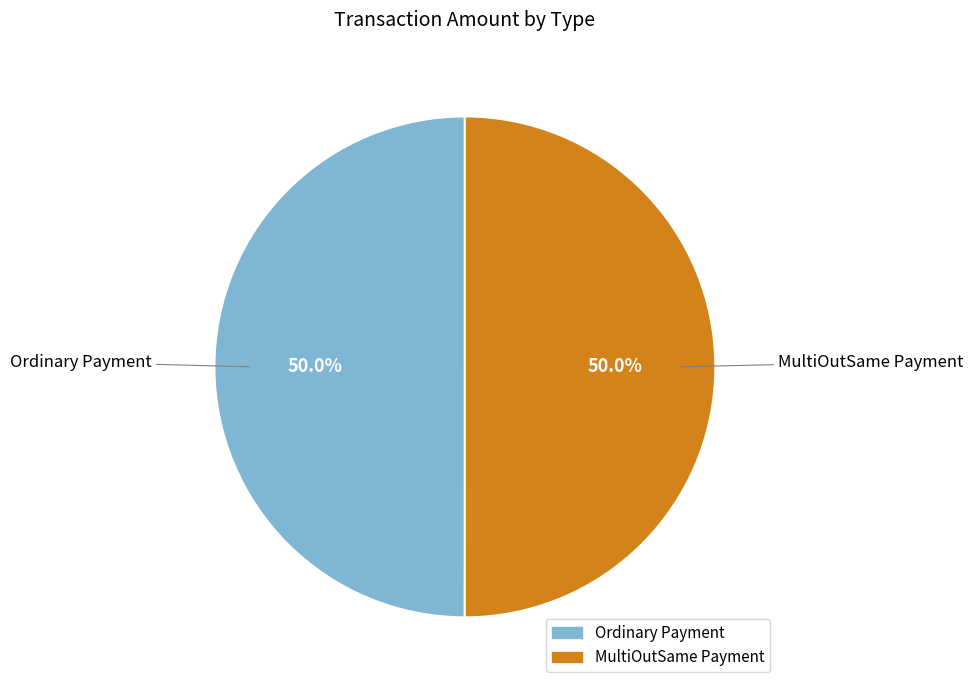

Combined, what portion of the pie is MultiOutSame Payment and Ordinary Payment?

100.0%